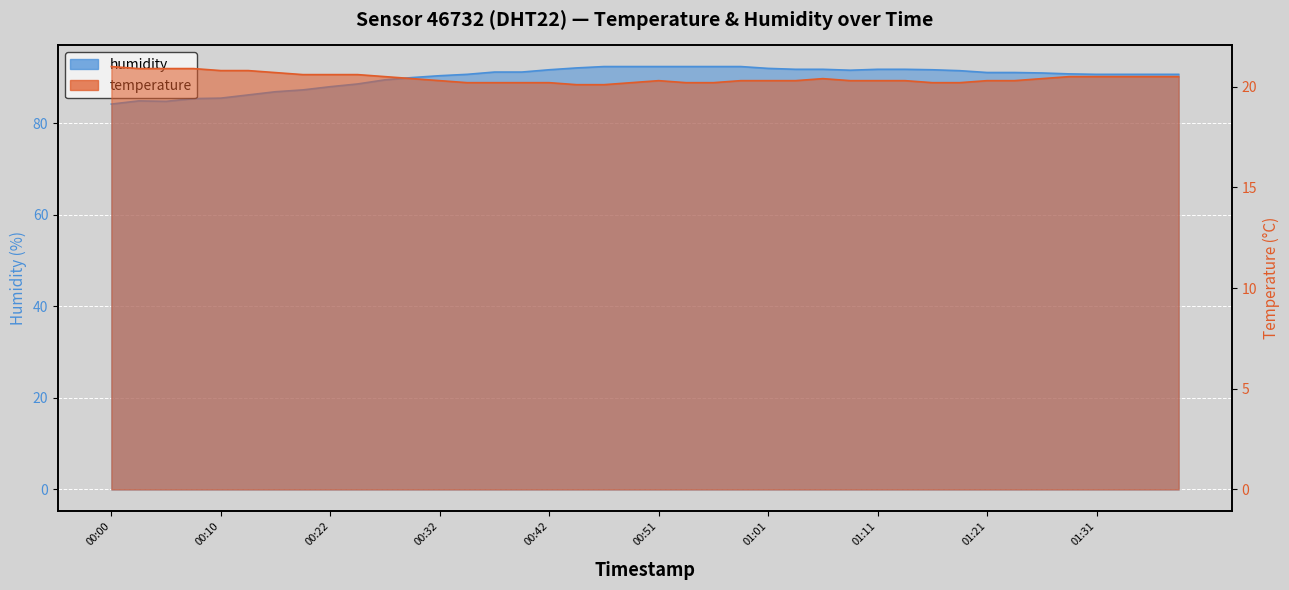

Read the humidity value at 00:44.

92.1